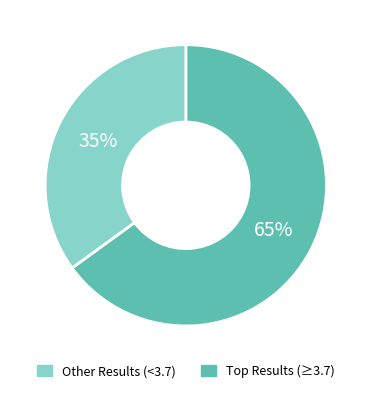

Is there a majority slice in this chart?

Yes